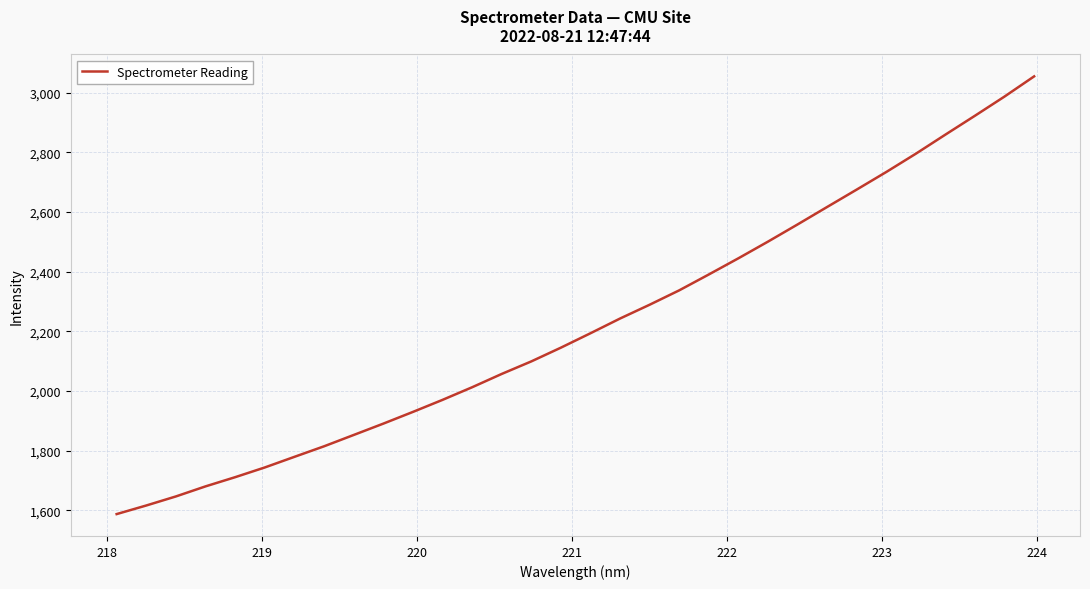

What is the difference between the maximum and minimum values?

1467.4